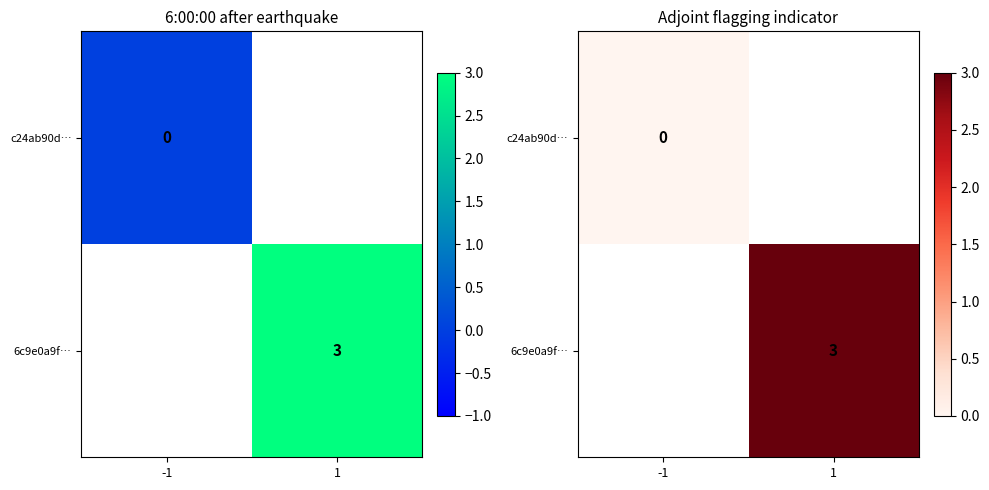

Count the number of categories in the chart.

2